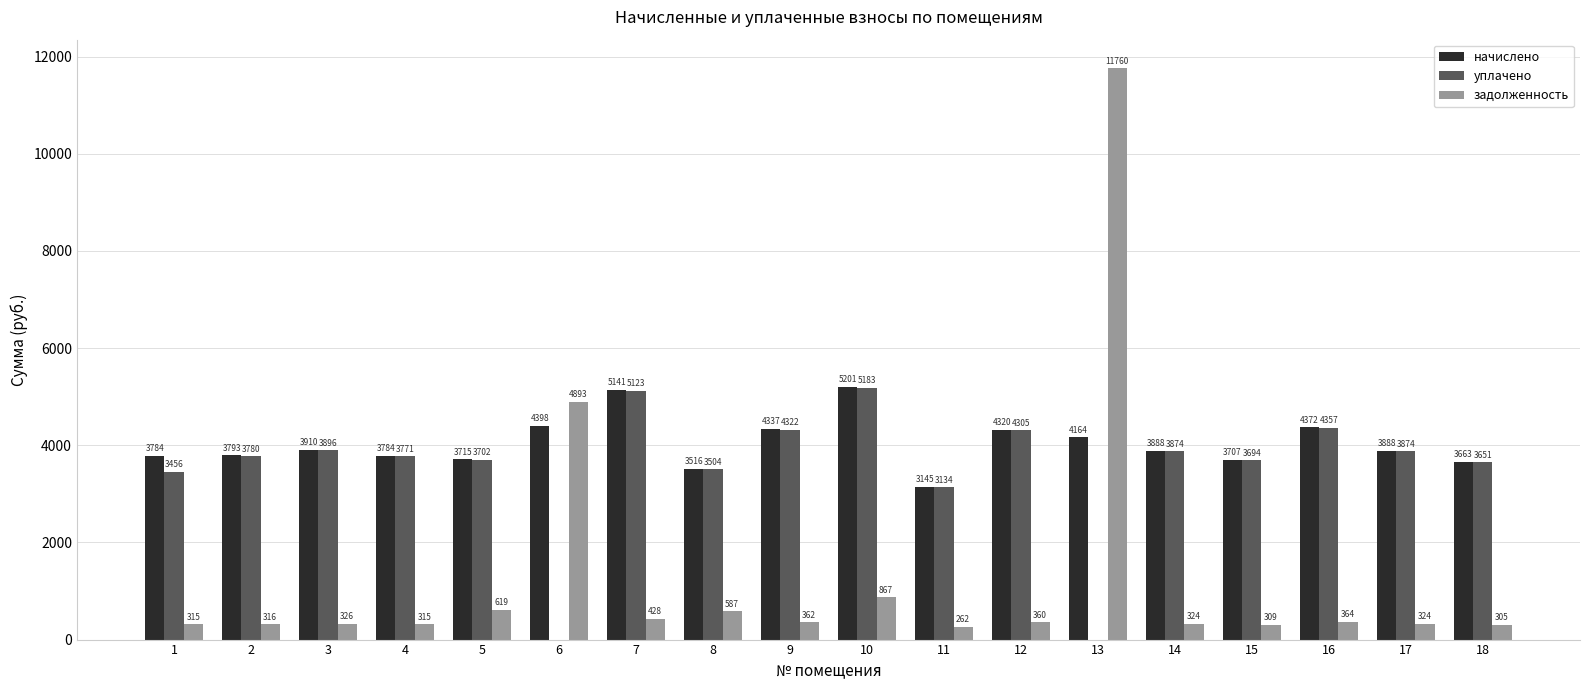

The value of задолженность at 12 is 360.0. True or false?

True